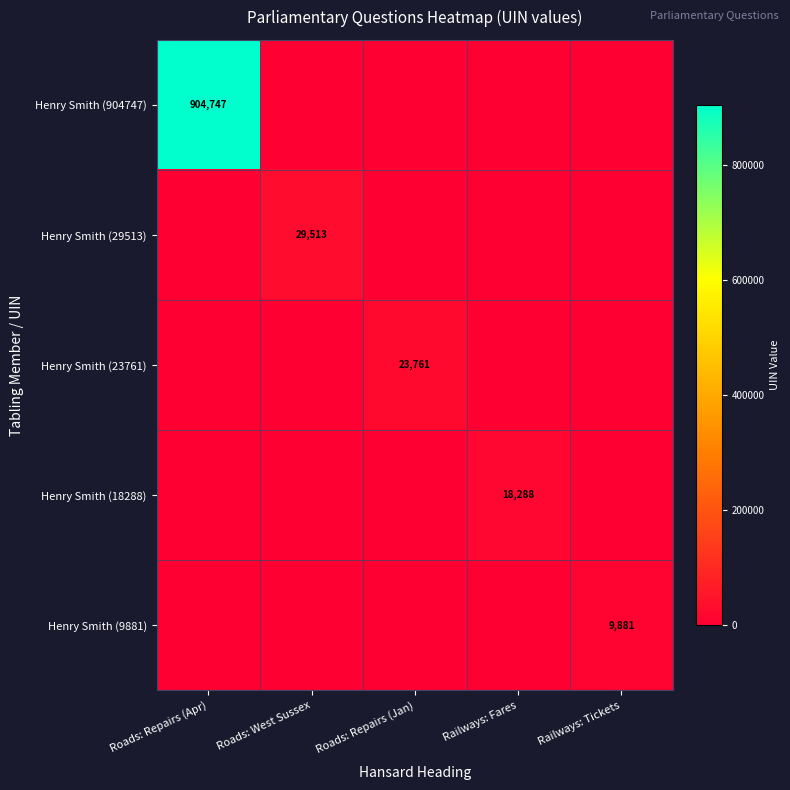

Which series has the largest range (max minus min)?

Henry Smith (904747)